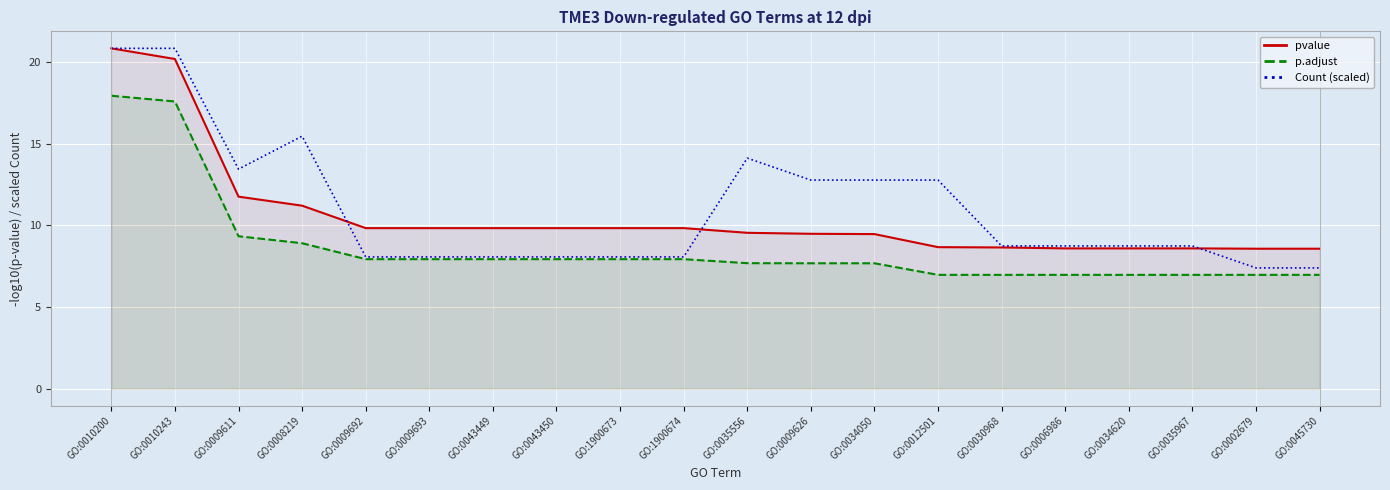

Which series changed the most between GO:0043449 and GO:1900673?

pvalue